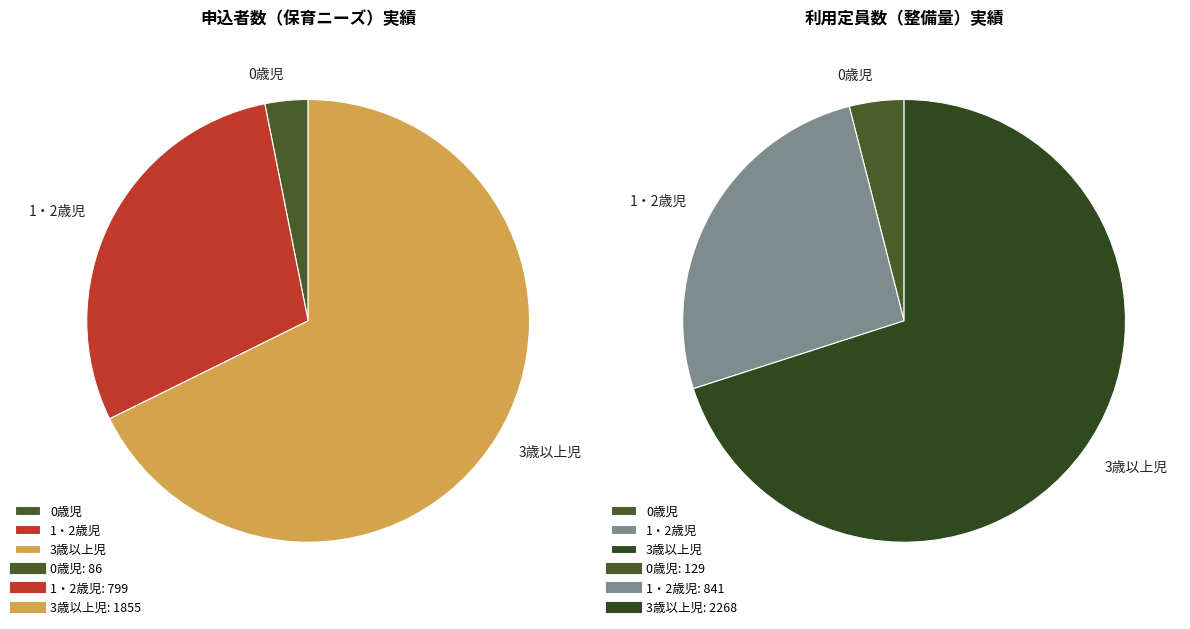

Which series has the largest range (max minus min)?

利用定員数（整備量）実績